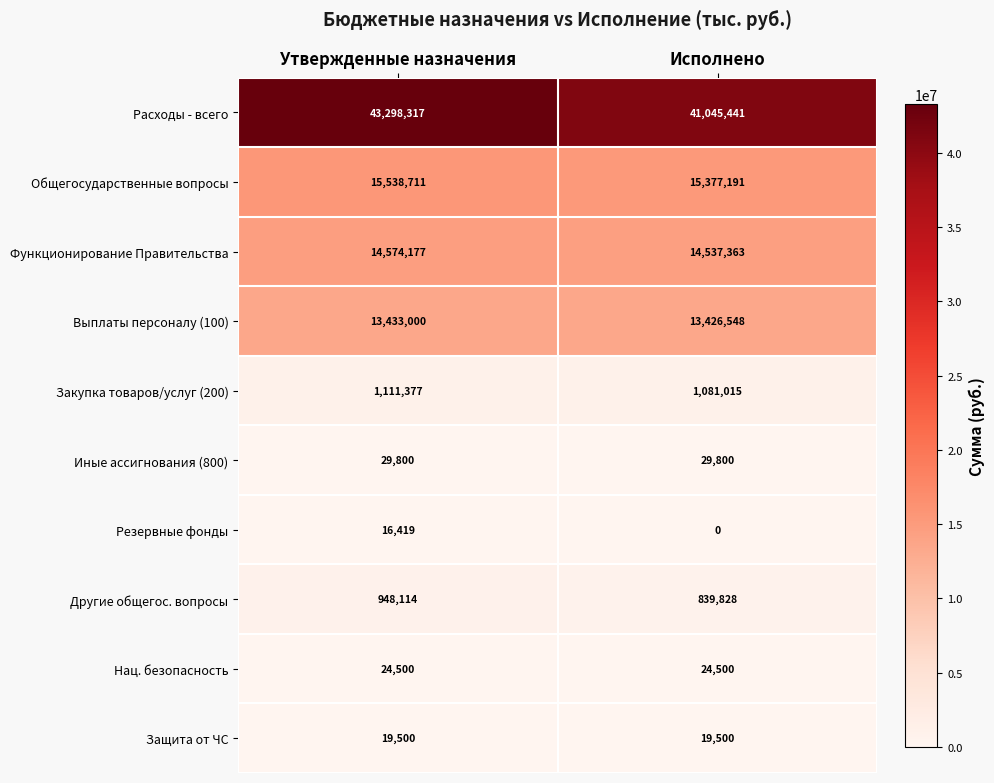

List the series in order of their peak value, lowest first.

Резервные фонды, Защита от ЧС, Нац. безопасность, Иные ассигнования (800), Другие общегос. вопросы, Закупка товаров/услуг (200), Выплаты персоналу (100), Функционирование Правительства, Общегосударственные вопросы, Расходы - всего